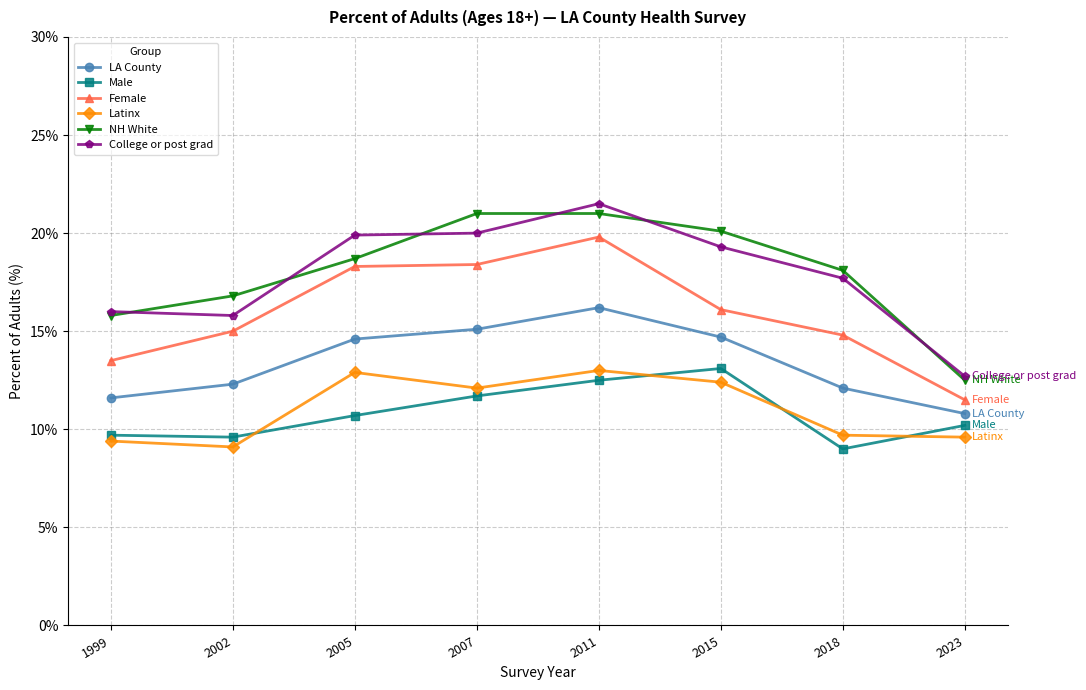

True or false: LA County has more than 0 points higher than both neighbors.

True